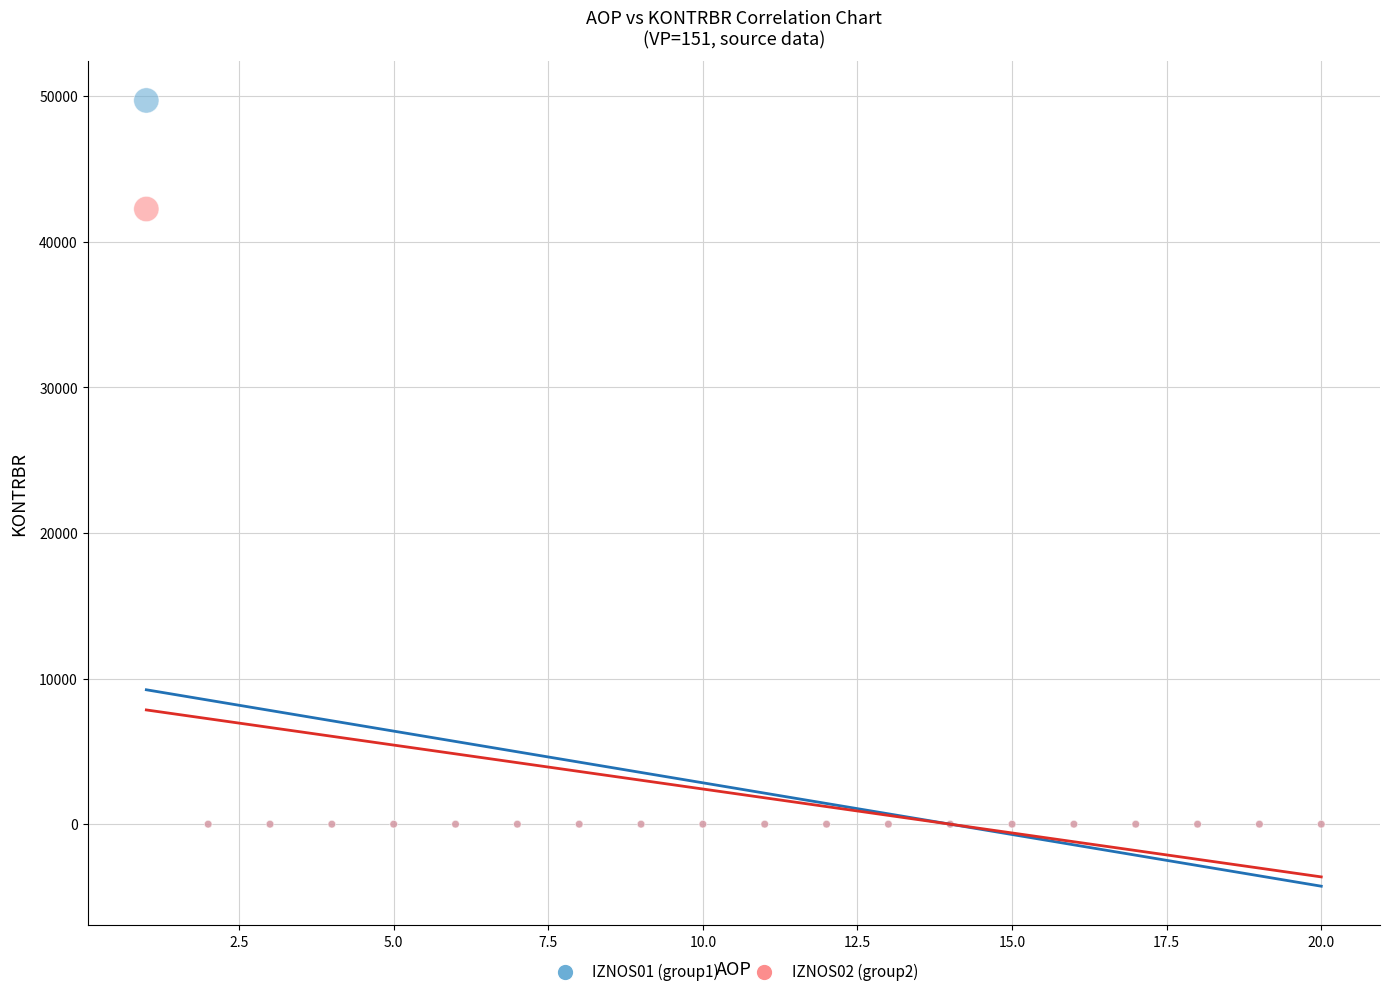

Across all series, what Y value is closest to 24859?

42260.6